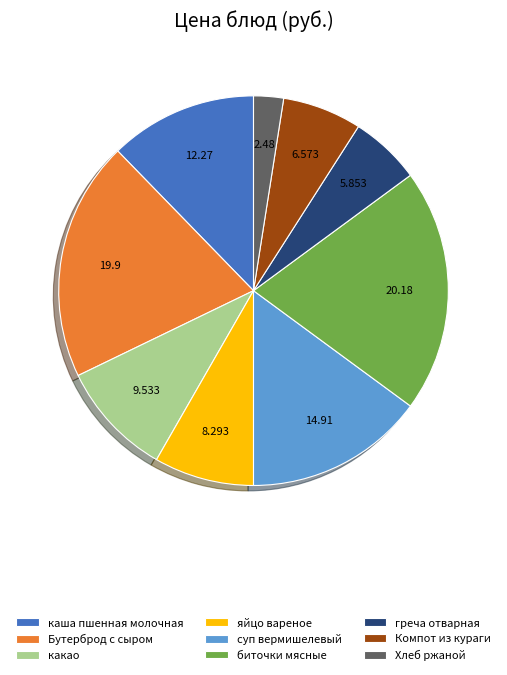

Which has a higher value, яйцо вареное or суп вермишелевый?

суп вермишелевый